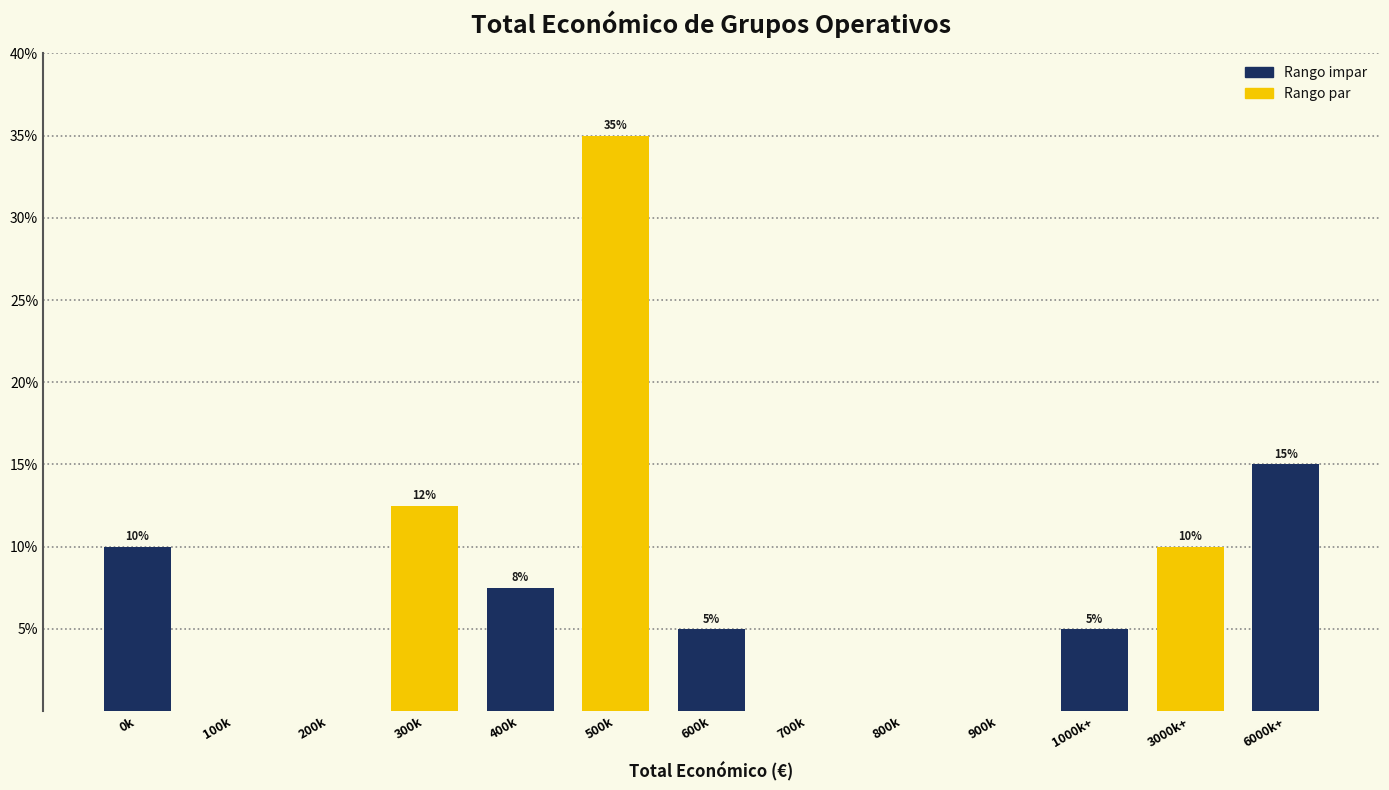

What is the change in value from 700k to 1000k+?

+5.0